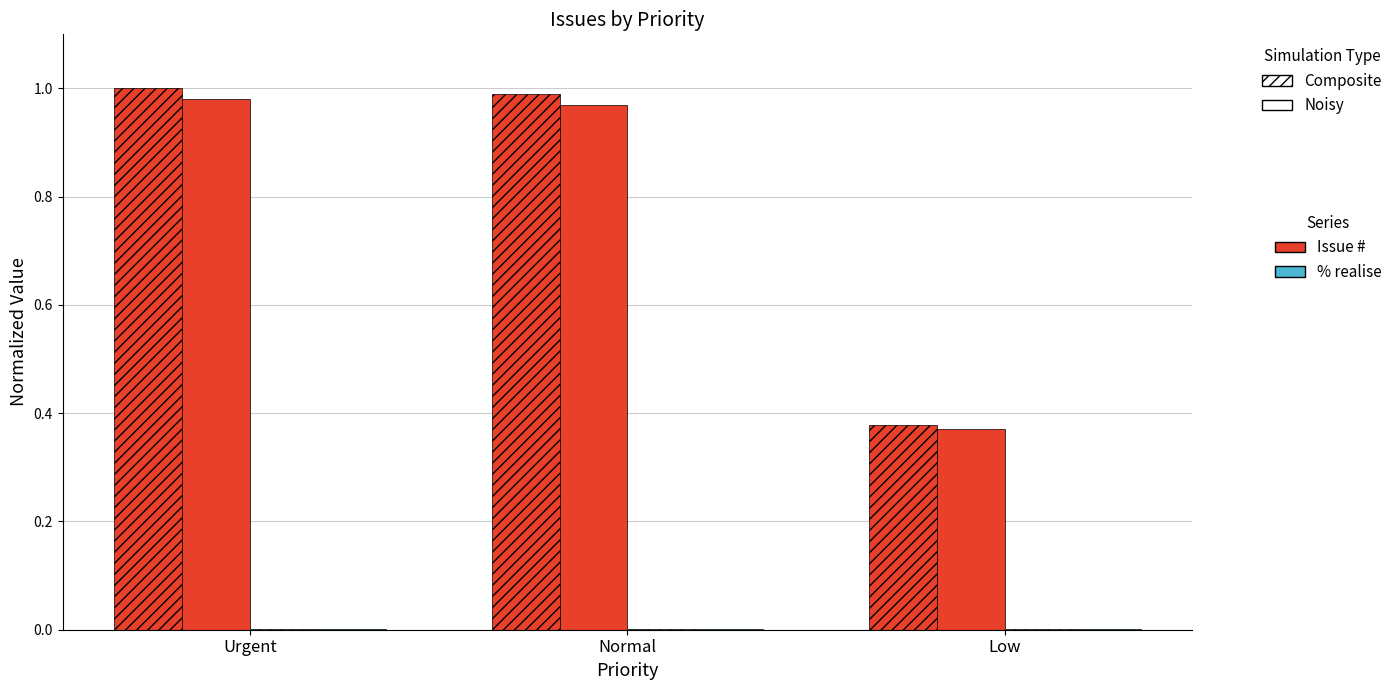

Between Urgent and Low, which is larger?

Urgent